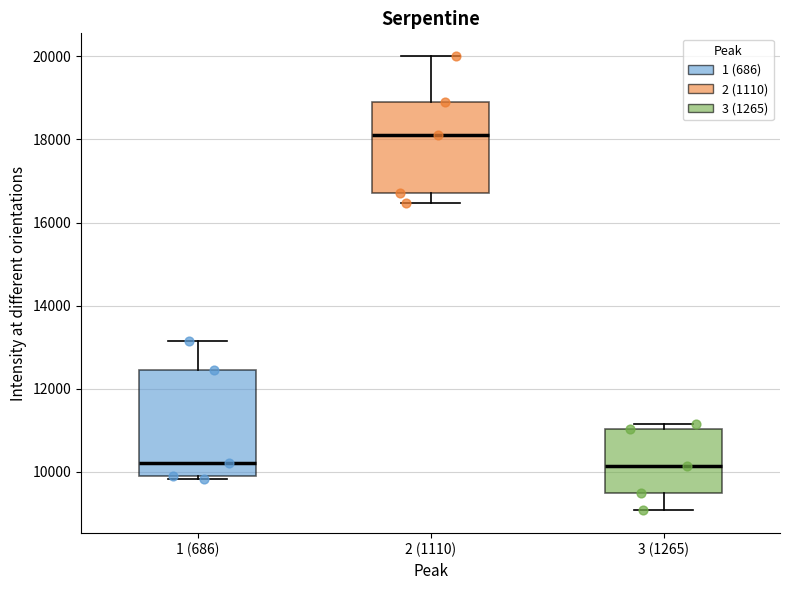

Reading left to right, read every box against the y-axis: the position of its median line, the range the box covers, and the ends of its whiskers. The values are not printed on the chart, so give them approximately, as read against the axis.

1 (686): median 10200, box 10000 to 12400, whiskers 9800 to 13200
2 (1110): median 18200, box 16800 to 18800, whiskers 16400 to 20000
3 (1265): median 10200, box 9400 to 11000, whiskers 9000 to 11200